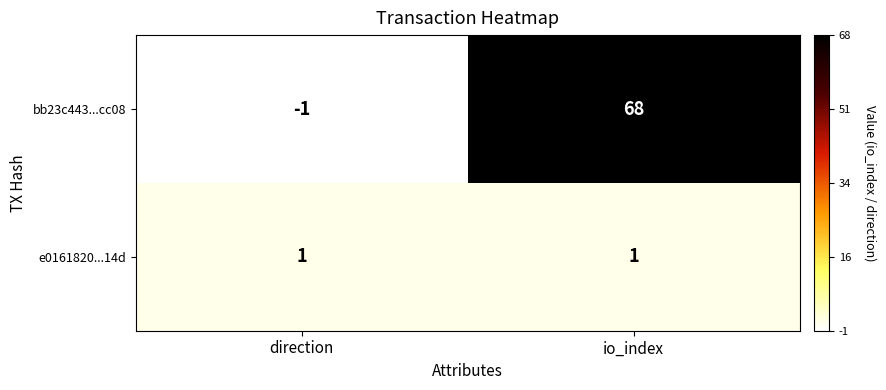

Which series has the largest total across all categories?

bb23c443...cc08